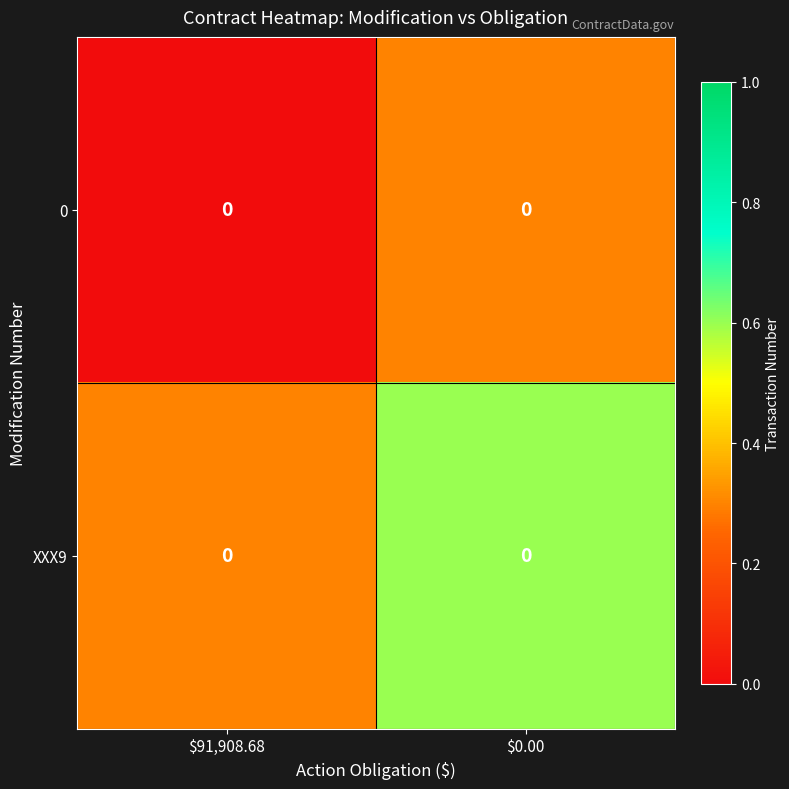

At which label is XXX9 closest to 0?

$91,908.68